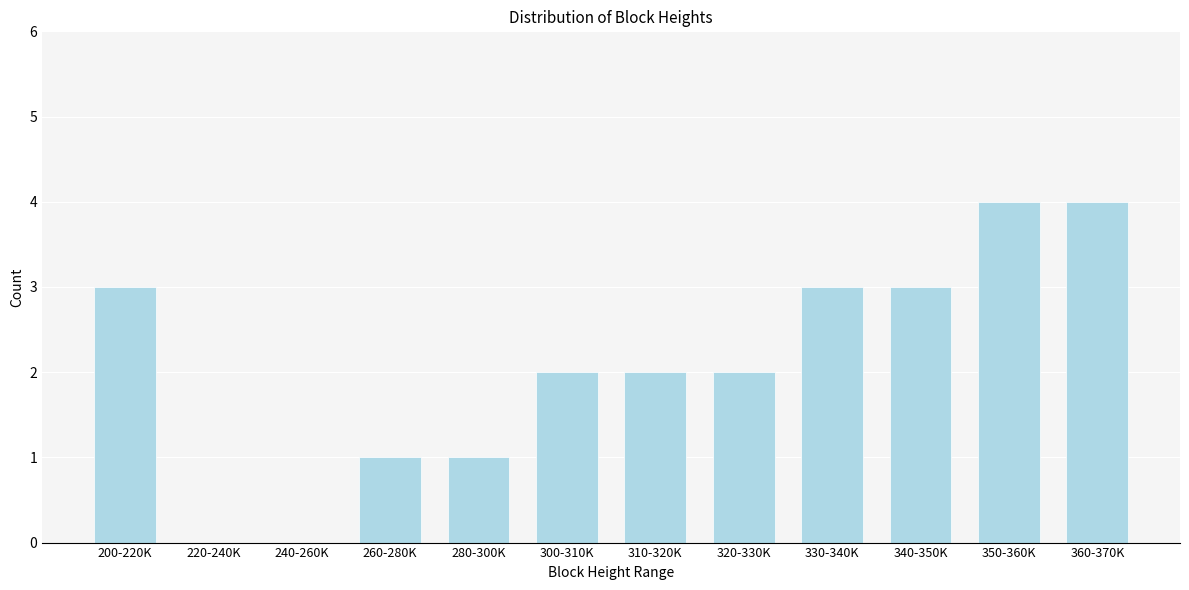

Reading left to right, transcribe all the data shown in this chart.

200-220K=3	220-240K=0	240-260K=0	260-280K=1	280-300K=1	300-310K=2	310-320K=2	320-330K=2	330-340K=3	340-350K=3	350-360K=4	360-370K=4